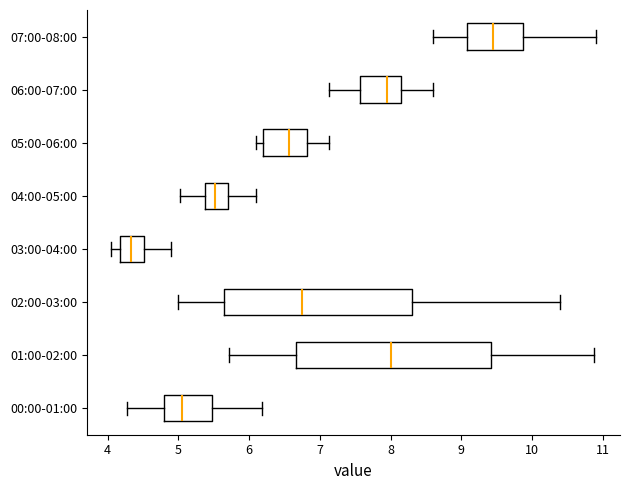

Reading bottom to top, read every box against the x-axis: the position of its median line, the range the box covers, and the ends of its whiskers. The values are not printed on the chart, so give them approximately, as read against the axis.

00:00-01:00: median 5.1, box 4.8 to 5.5, whiskers 4.3 to 6.2
01:00-02:00: median 8.0, box 6.7 to 9.4, whiskers 5.7 to 10.9
02:00-03:00: median 6.8, box 5.7 to 8.3, whiskers 5.0 to 10.4
03:00-04:00: median 4.3, box 4.2 to 4.5, whiskers 4.1 to 4.9
04:00-05:00: median 5.5, box 5.4 to 5.7, whiskers 5.0 to 6.1
05:00-06:00: median 6.6, box 6.2 to 6.8, whiskers 6.1 to 7.1
06:00-07:00: median 8.0, box 7.6 to 8.1, whiskers 7.1 to 8.6
07:00-08:00: median 9.5, box 9.1 to 9.9, whiskers 8.6 to 10.9